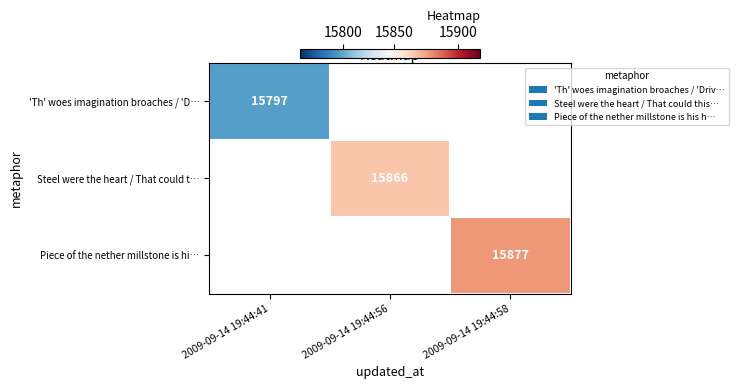

True or false: Steel were the heart / That could t… has a value of 6539 at 2009-09-14 19:44:56.

False